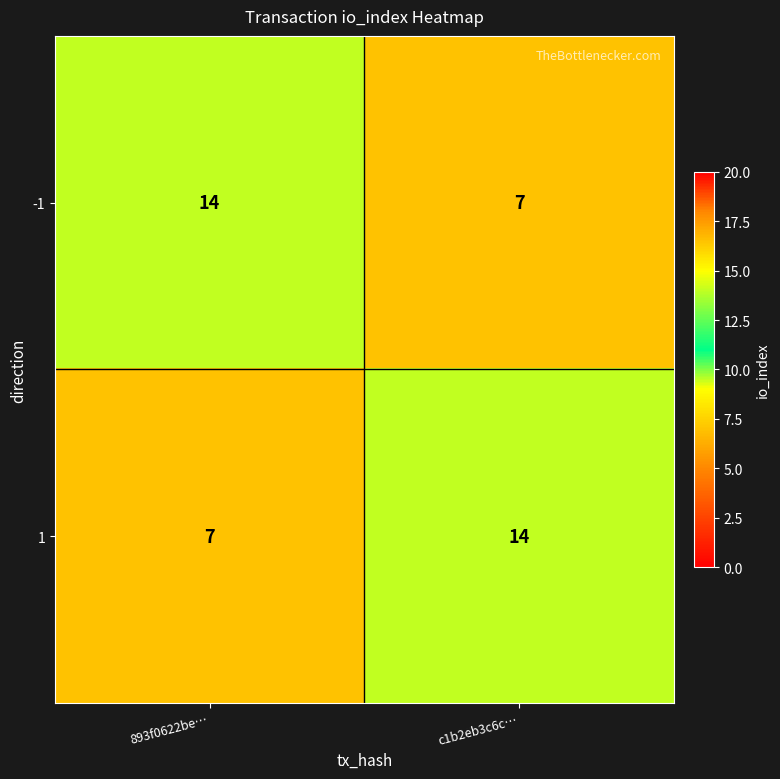

Reading left to right, transcribe all the data shown in this chart.

-1: 893f0622be…=14	c1b2eb3c6c…=7
1: 893f0622be…=7	c1b2eb3c6c…=14